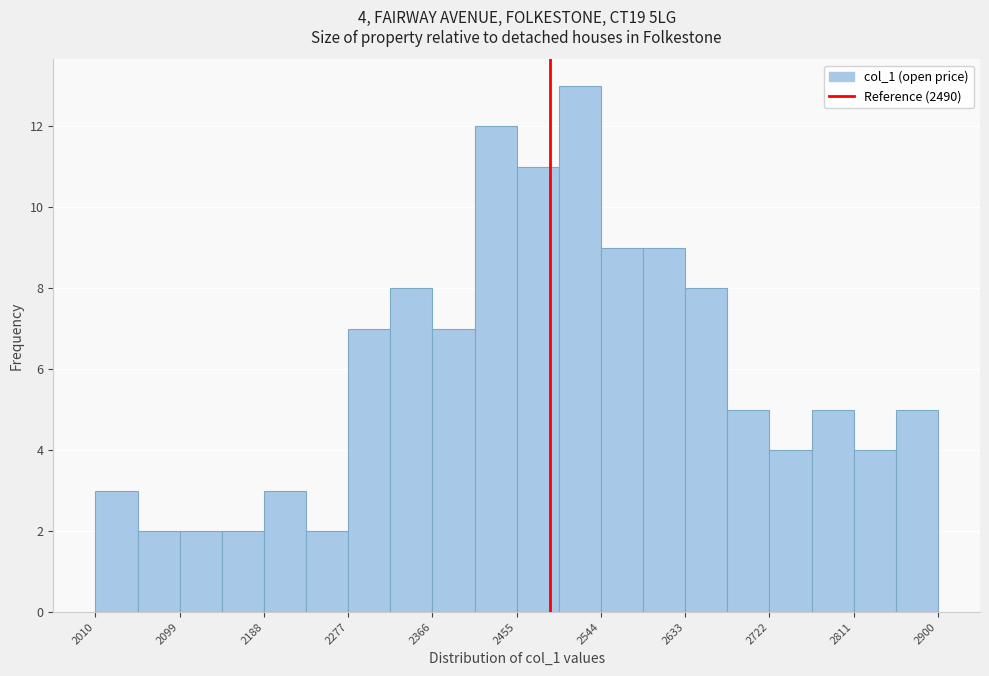

Which range on the x-axis has the tallest bar?

2500 to 2540